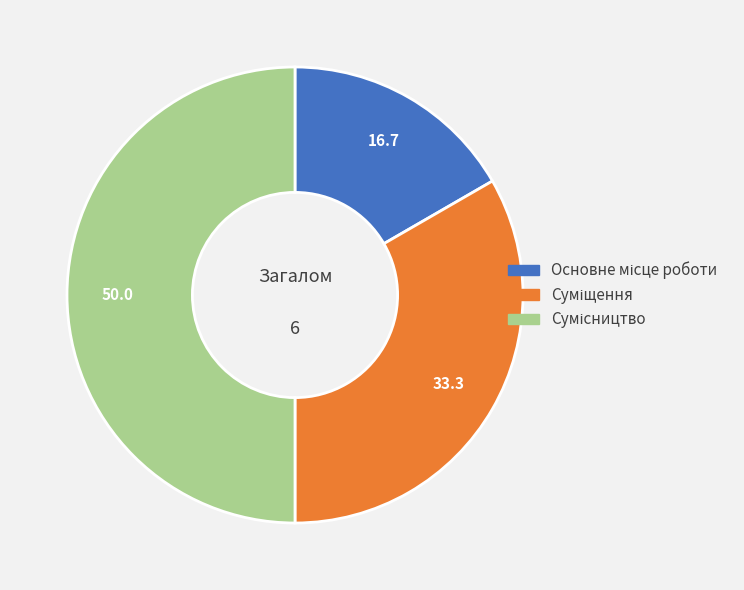

How many segments does this pie chart have?

3